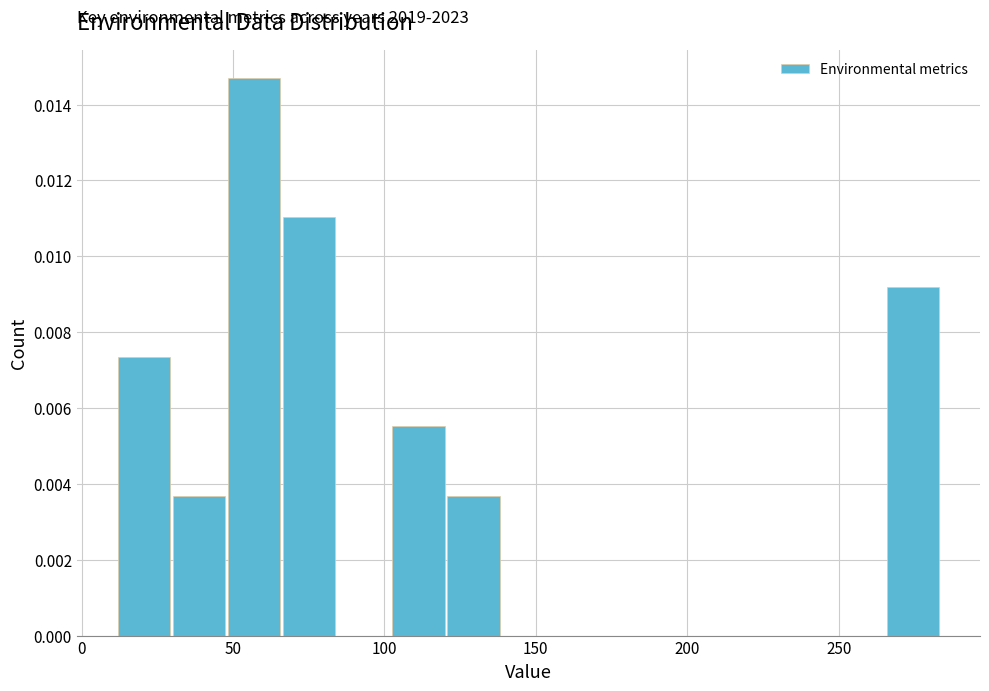

Read against the x-axis, roughly where is the centre of the tallest bar?

55